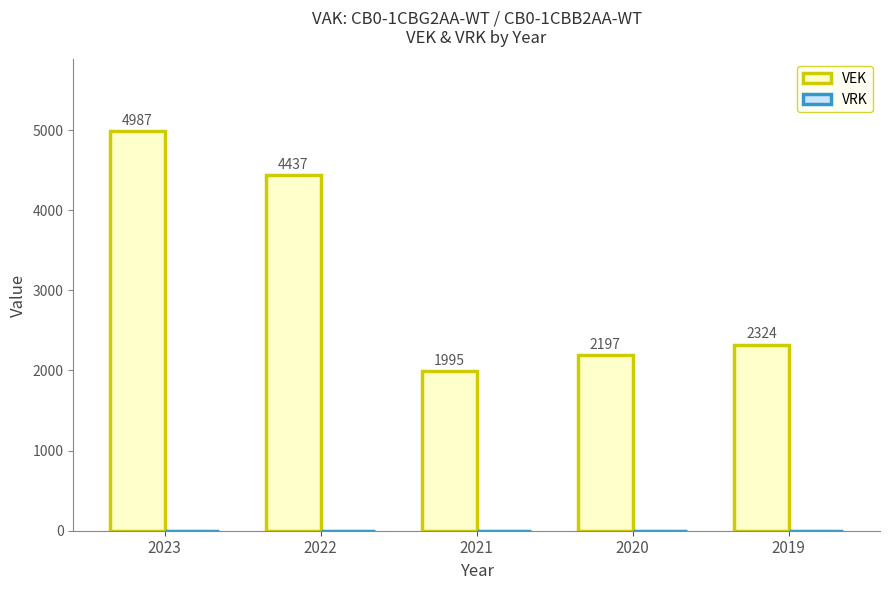

Count the number of data series in this chart.

1